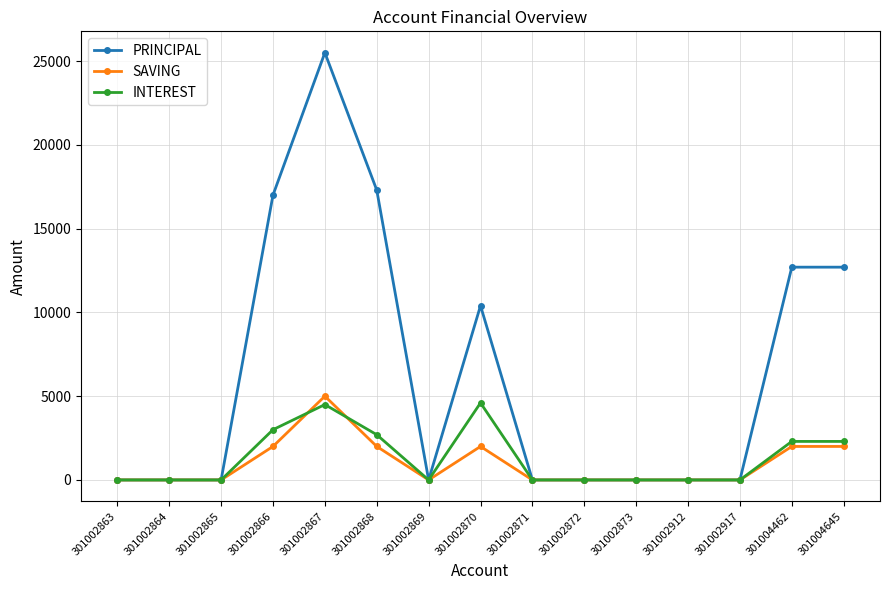

Is the value of PRINCIPAL at 301002917 greater than the value of SAVING at 301004462?

No